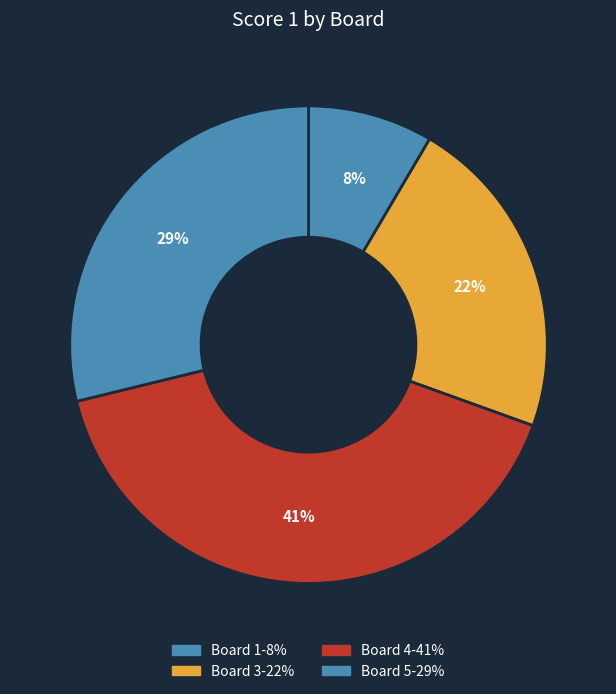

Count the number of slices in the pie.

4